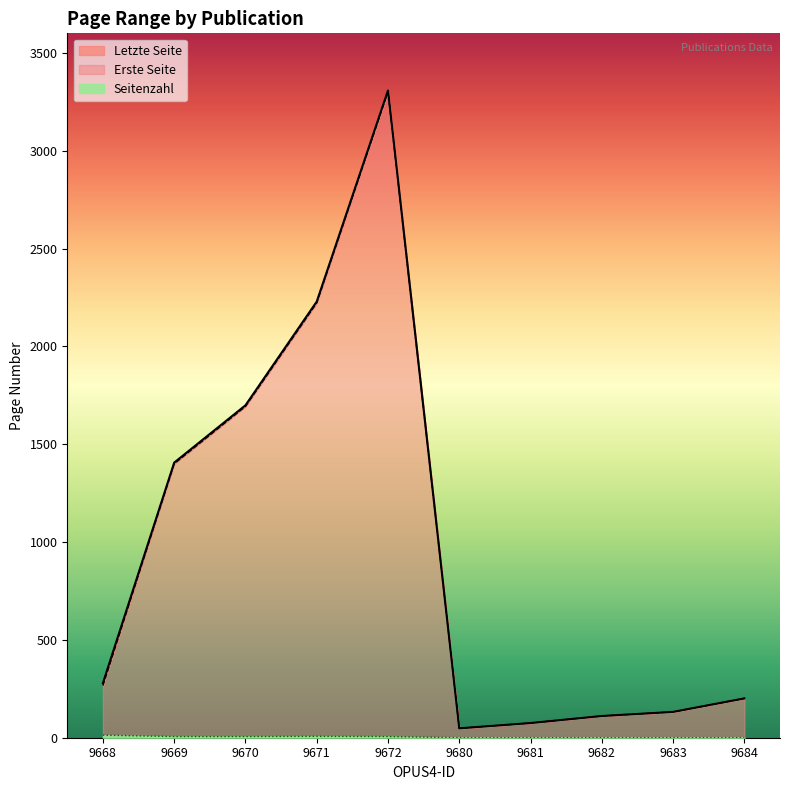

Which category has the lowest value in the Letzte Seite series?

9680